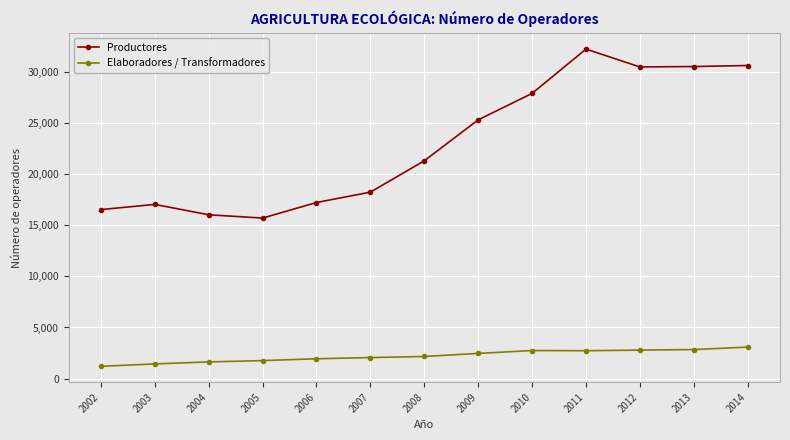

How many lines are shown in the chart?

2